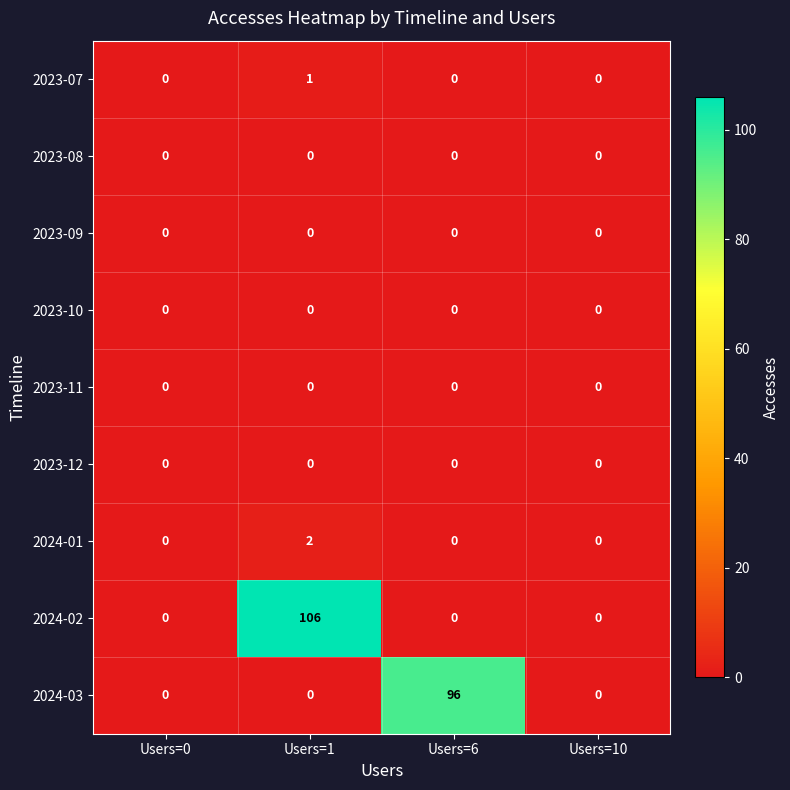

At which category is the sum across all series the highest?

Users=1